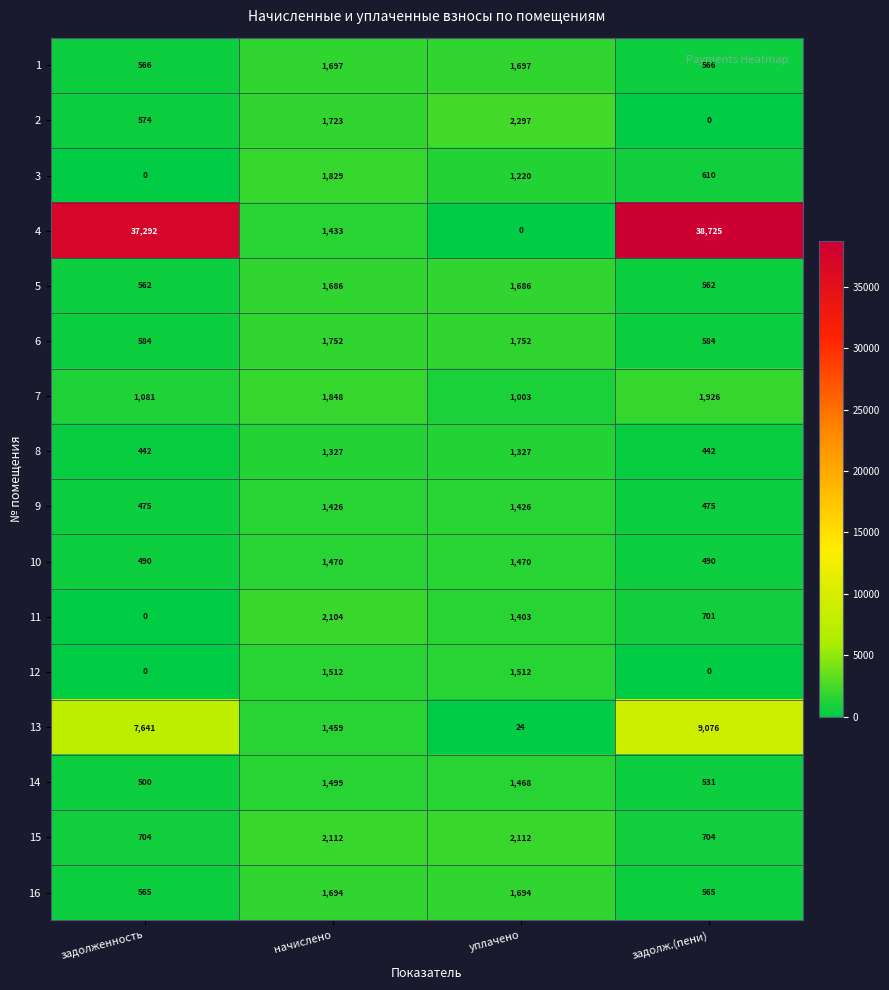

Between начислено and уплачено, which series saw the biggest shift?

13